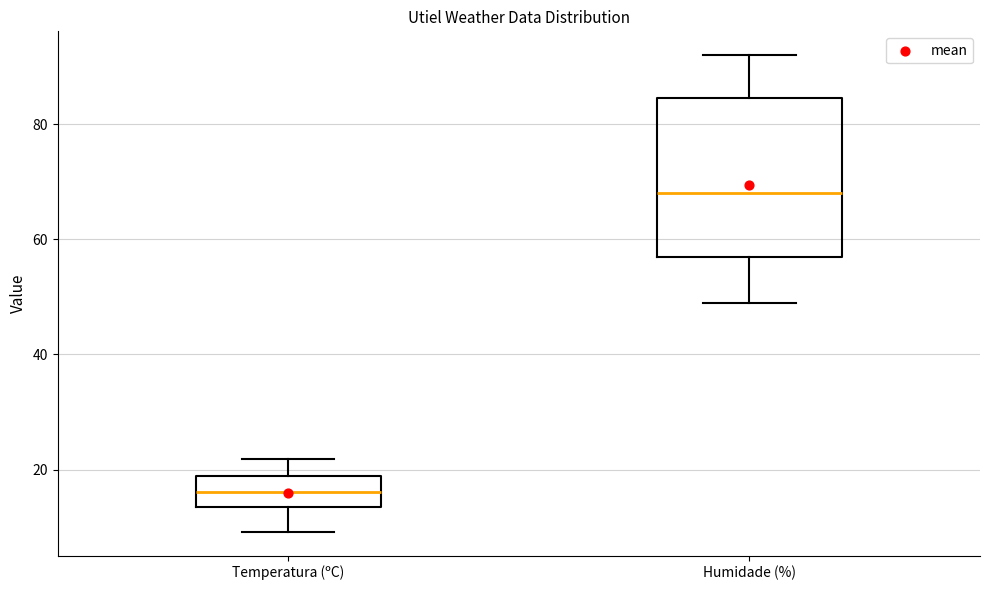

Where does the upper whisker of the box for Humidade (%) end on the y-axis? The values are not printed on the chart, so give them approximately, as read against the axis.

92